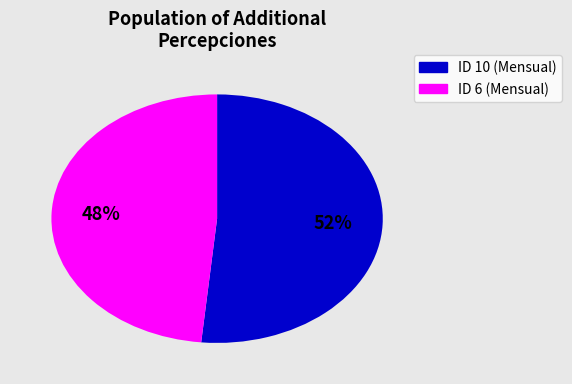

What is the ratio of the value at 52% to the value at 48%?

1.1